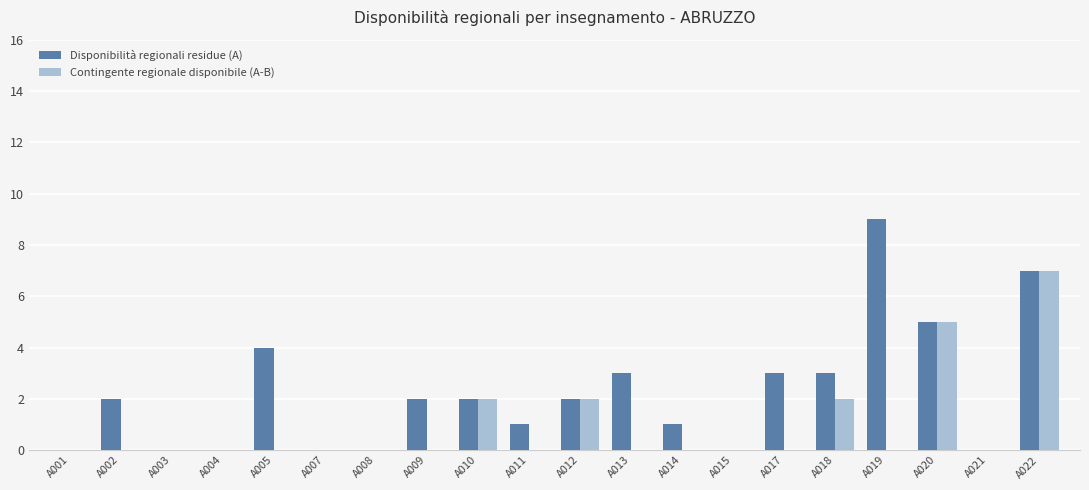

True or false: Contingente regionale disponibile (A-B) has a value of 0 at A017.

True